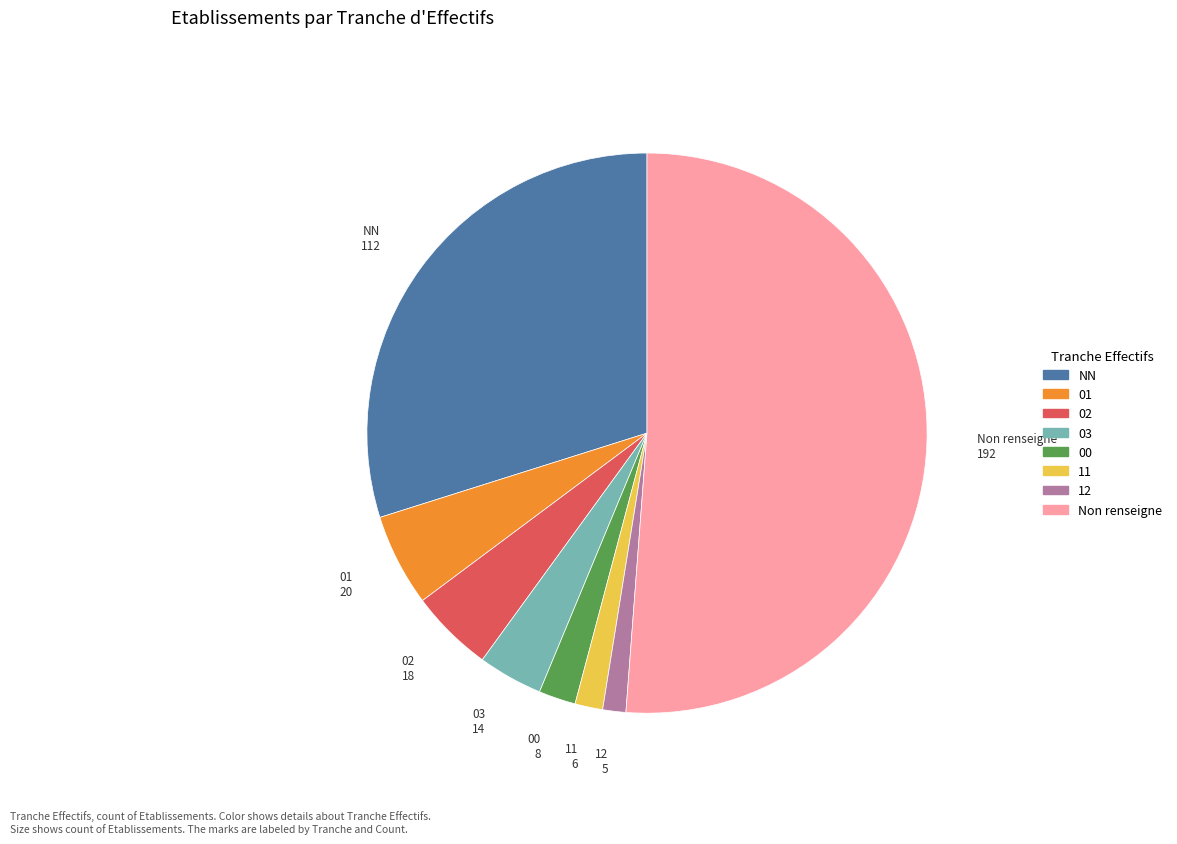

Does any single category account for the majority?

Yes